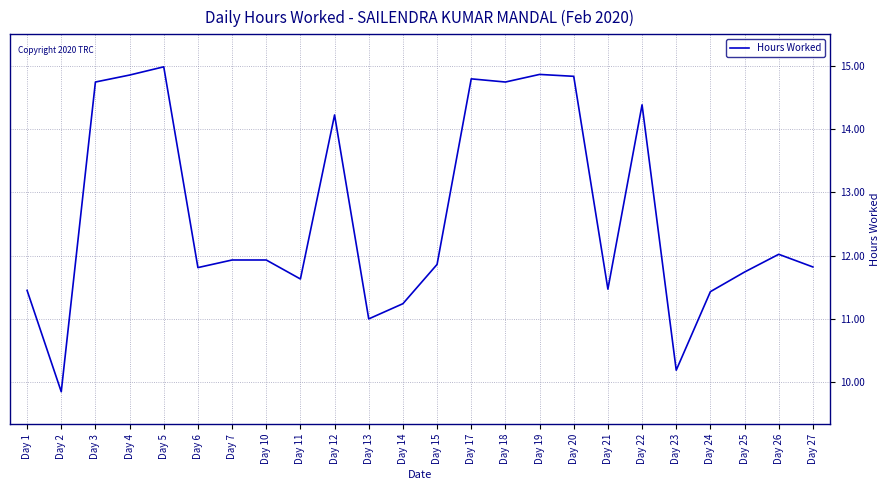

What is the approximate value at Day 24?

11.4